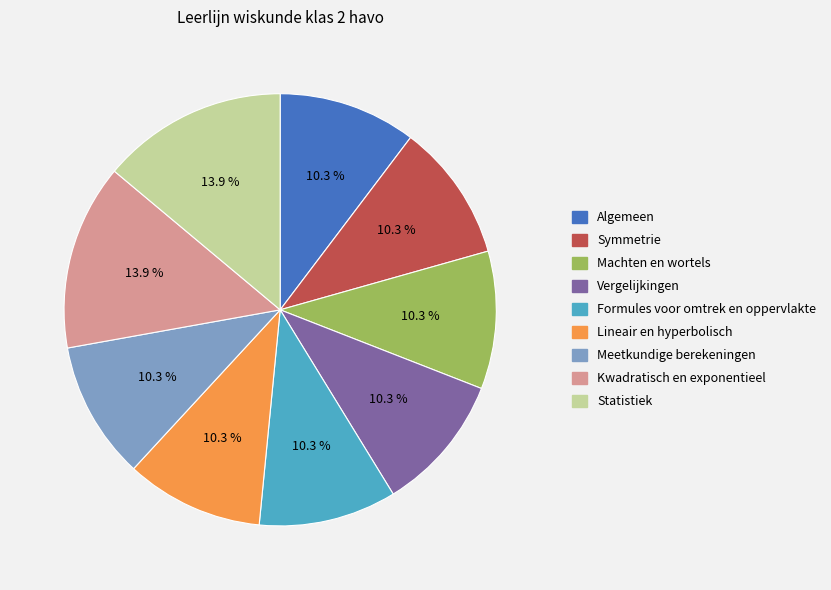

Is the sum of Machten en wortels and Symmetrie greater than half?

No